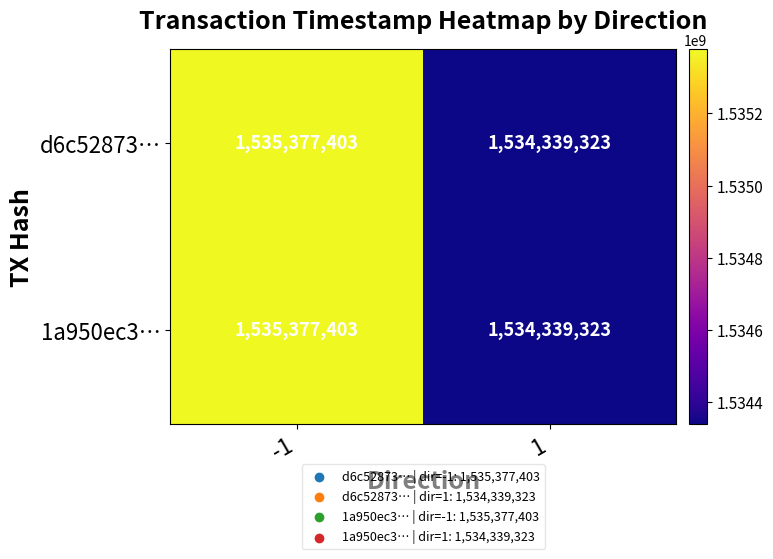

What is the average value of the d6c52873… series?

1534858363